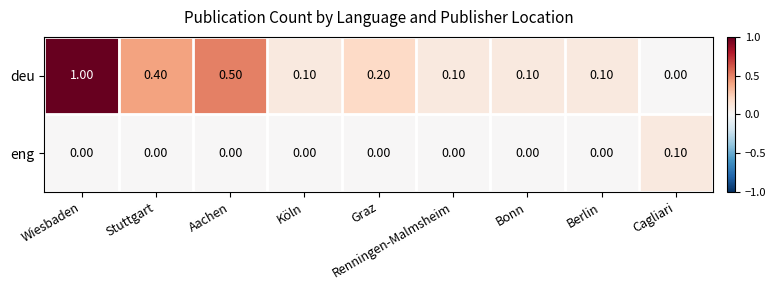

What is the maximum value shown in the chart?

1.0